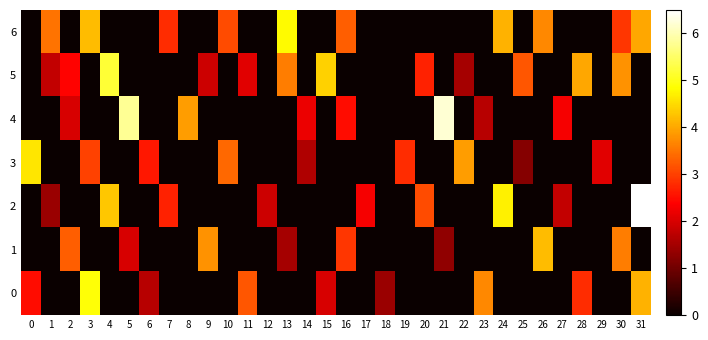

Which has a higher value, 15 or 0?

15